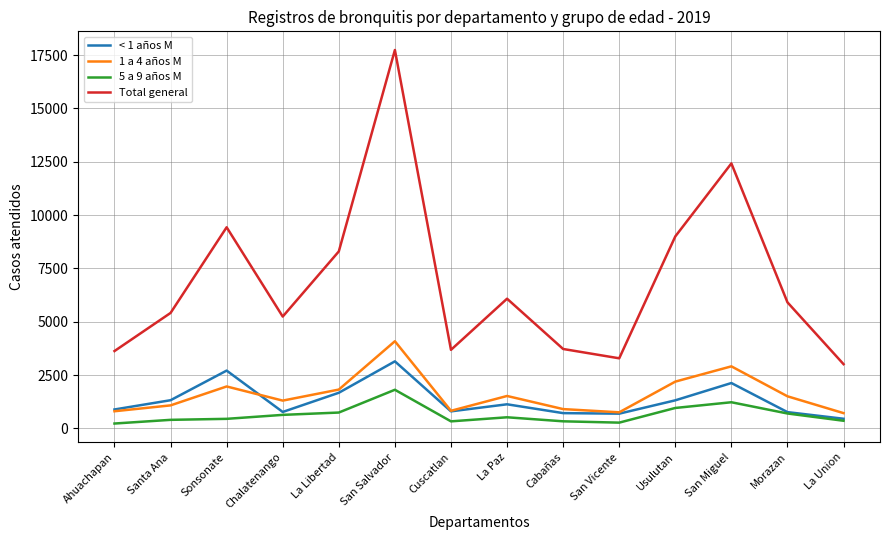

At how many categories does at least one series exceed 5574?

7